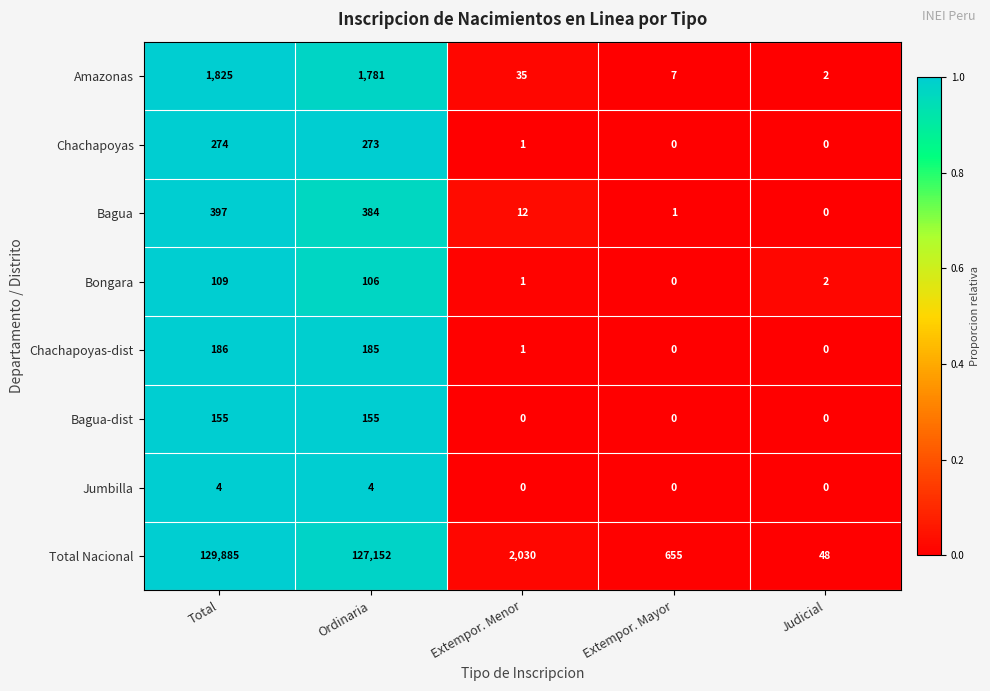

How many Jumbilla values are between 0 and 4?

5